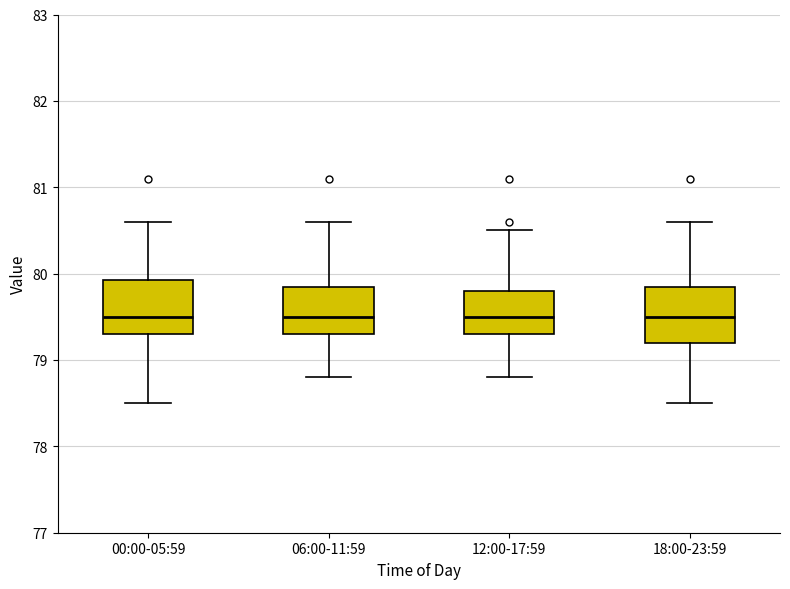

Reading left to right, read every box against the y-axis: the position of its median line, the range the box covers, and the ends of its whiskers. The values are not printed on the chart, so give them approximately, as read against the axis.

00:00-05:59: median 79.5, box 79.3 to 79.9, whiskers 78.5 to 80.6
06:00-11:59: median 79.5, box 79.3 to 79.9, whiskers 78.8 to 80.6
12:00-17:59: median 79.5, box 79.3 to 79.8, whiskers 78.8 to 80.5
18:00-23:59: median 79.5, box 79.2 to 79.9, whiskers 78.5 to 80.6